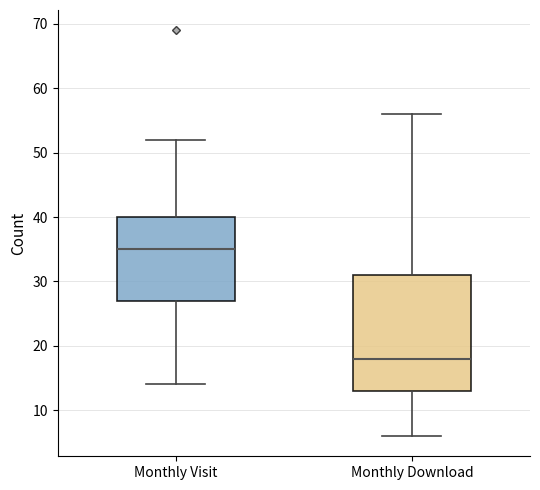

Which box's median line is the lowest?

Monthly Download